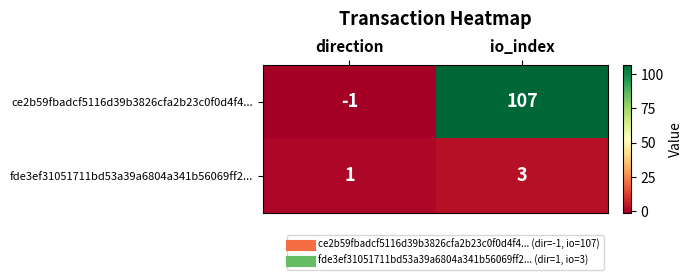

True or false: fde3ef31051711bd53a39a6804a341b56069ff2... has a value of 3 at io_index.

True